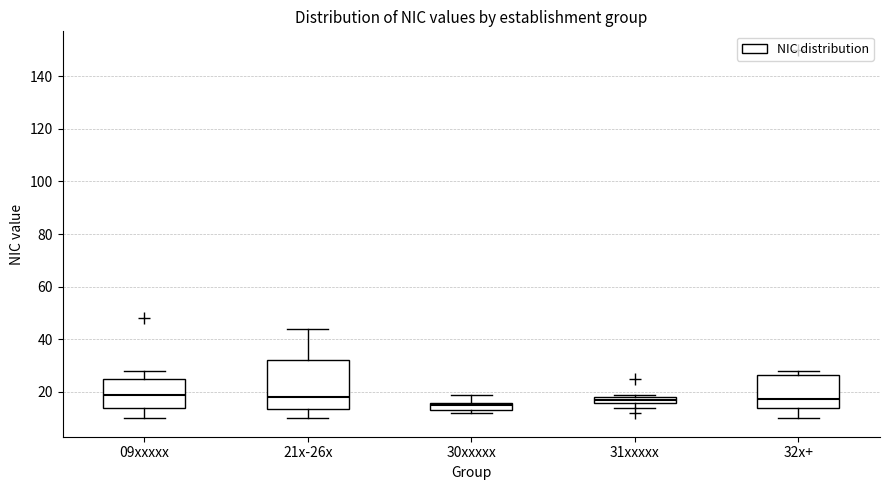

Where is the lower edge of the box for 09xxxxx on the y-axis? The values are not printed on the chart, so give them approximately, as read against the axis.

14